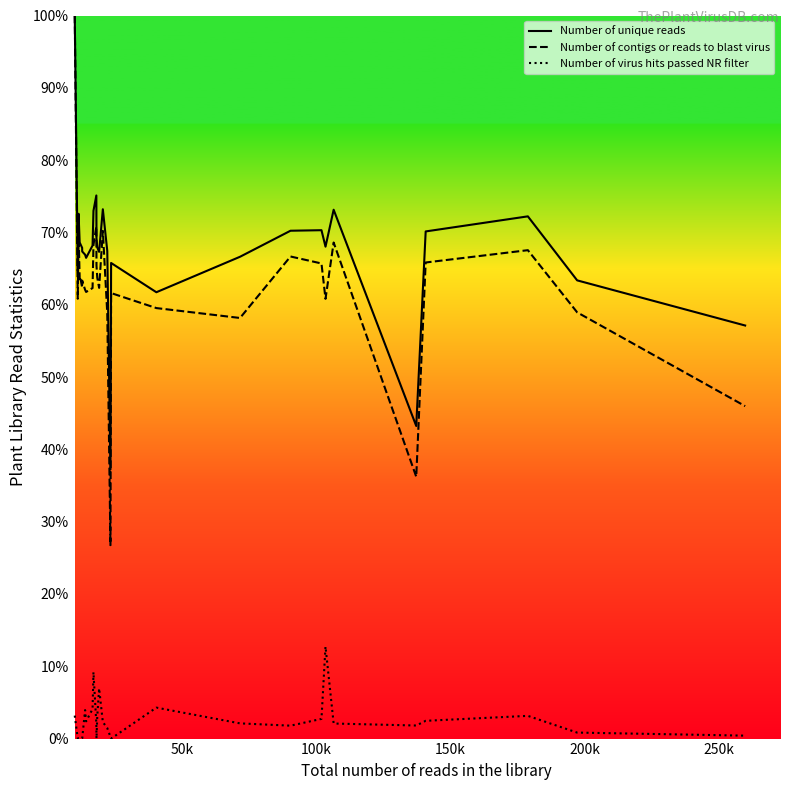

How many lines are shown in the chart?

3